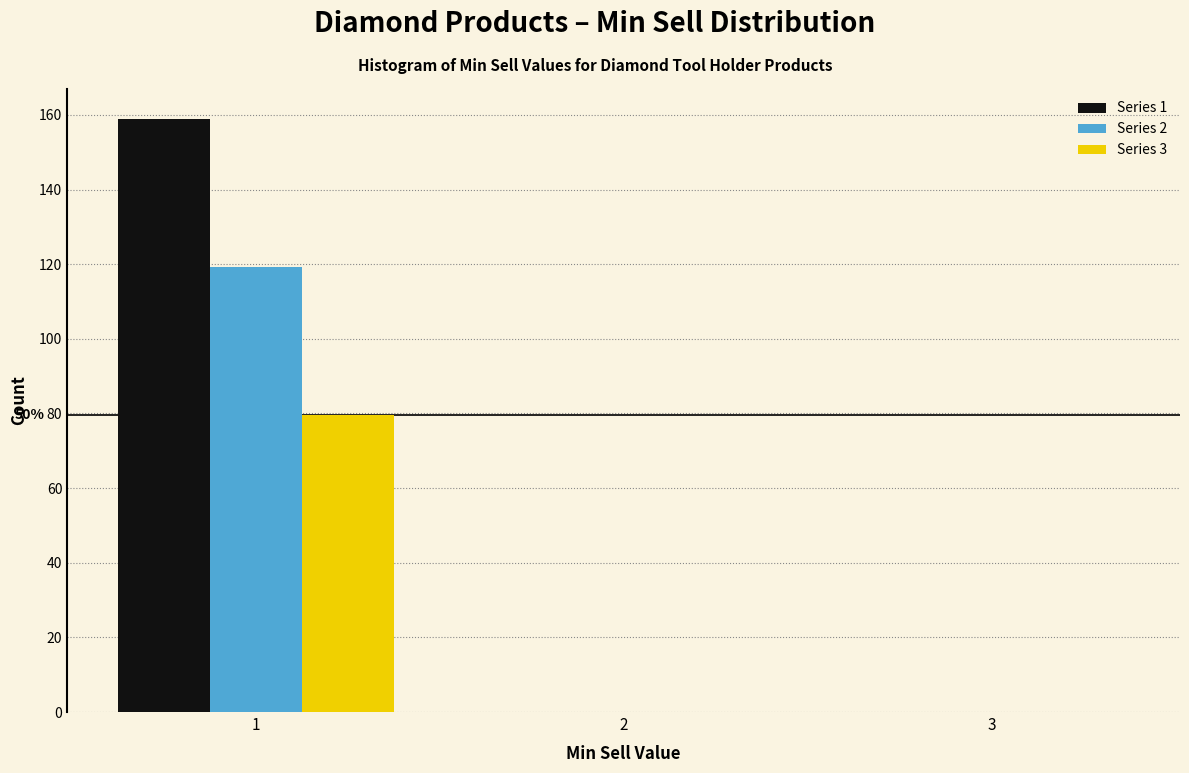

In the Series 1 series, which range on the x-axis has the tallest bar?

0.5 to 1.5